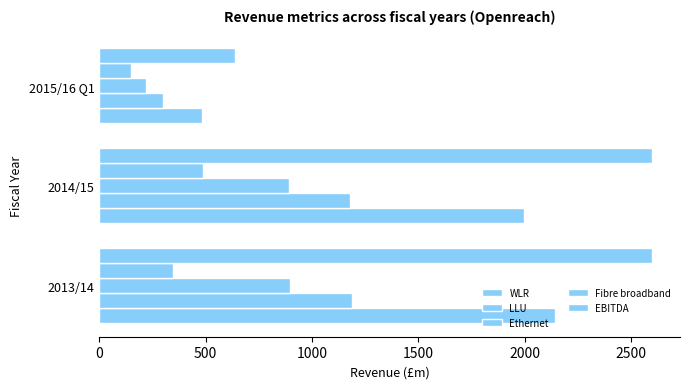

How many series are shown in this chart?

5